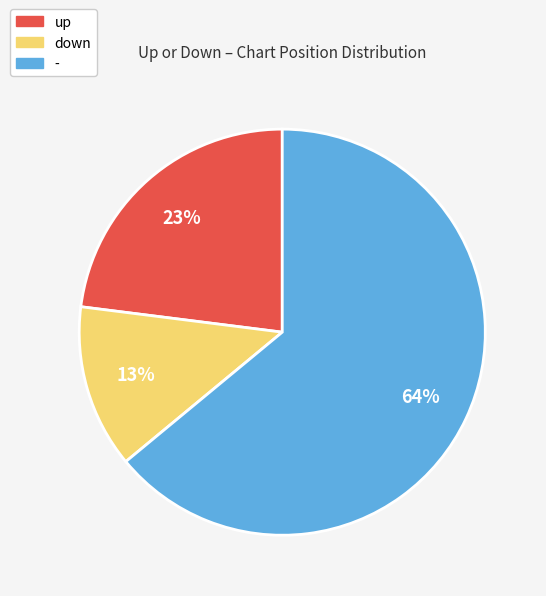

Is the sum of - and down greater than half?

Yes